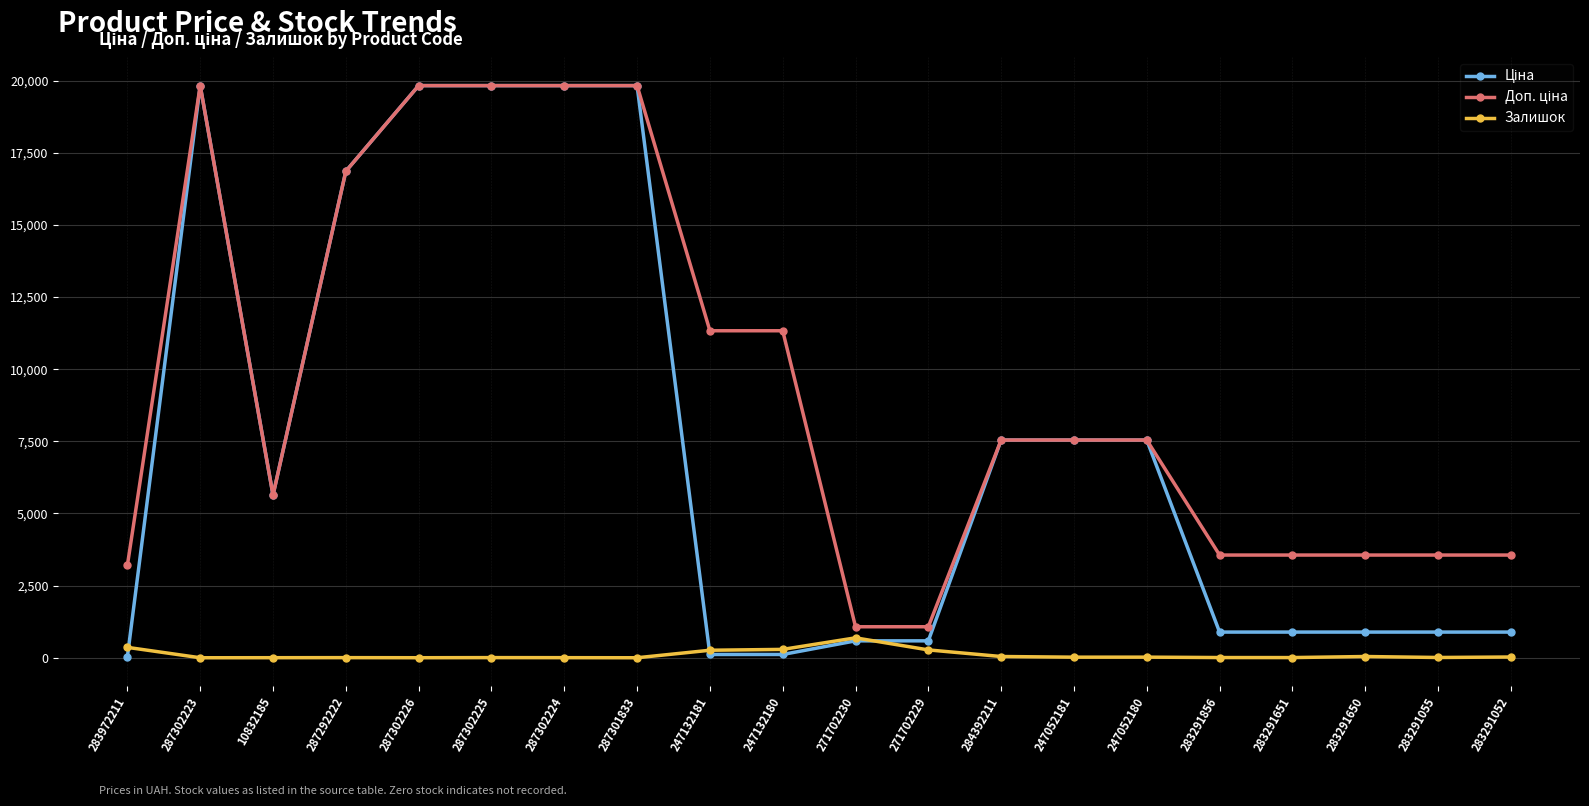

What is the greatest value displayed?

19831.1